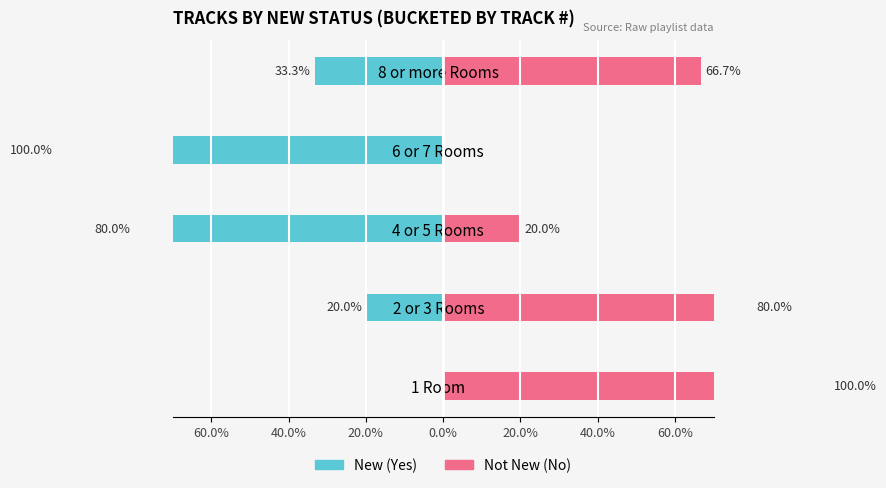

How many bars are there in total?

10